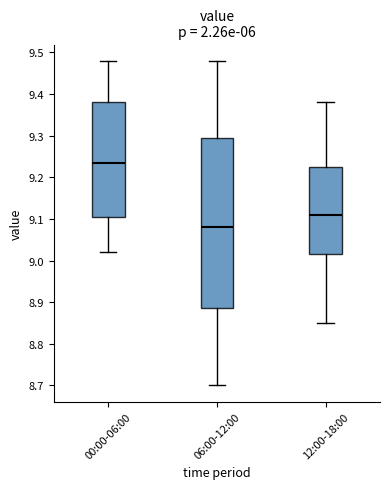

Which box has the highest median line?

00:00-06:00